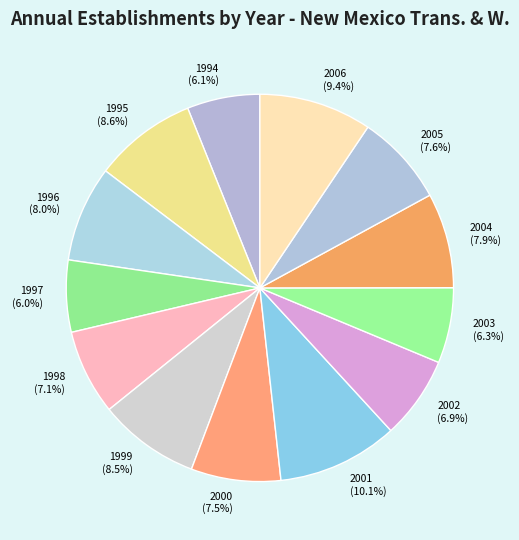

The 1994 slice represents 18% of the pie. True or false?

False